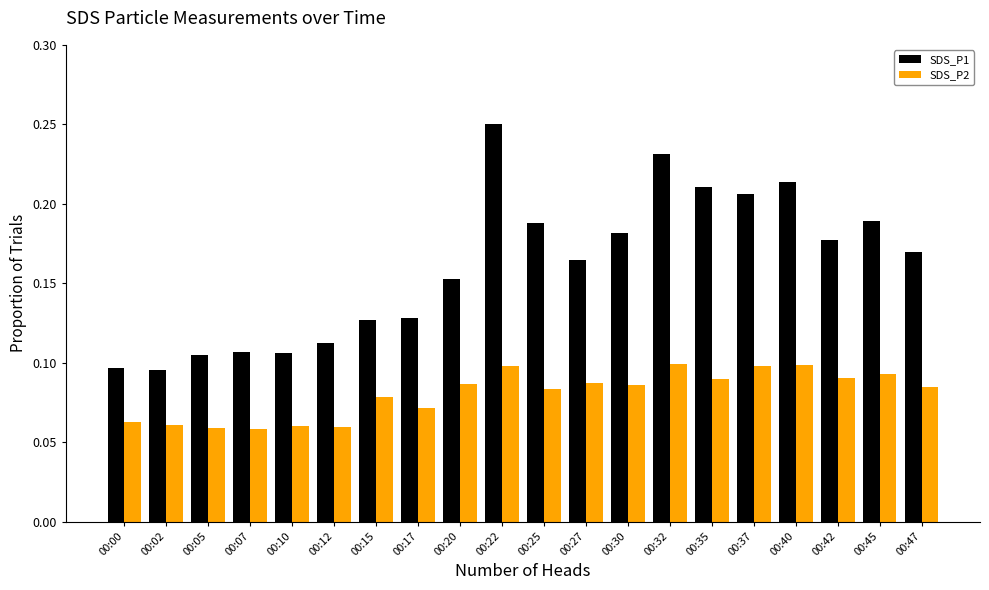

How many SDS_P1 values are between 0 and 1?

20